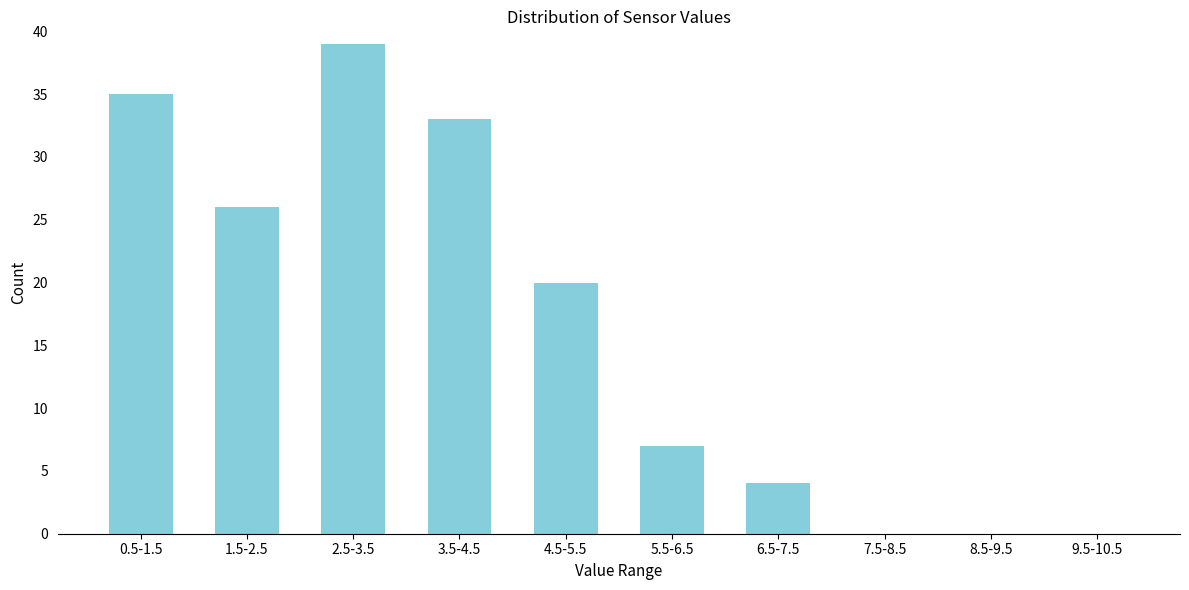

Reading right to left, extract all data points from this chart.

9.5-10.5=0	8.5-9.5=0	7.5-8.5=0	6.5-7.5=4	5.5-6.5=7	4.5-5.5=20	3.5-4.5=33	2.5-3.5=39	1.5-2.5=26	0.5-1.5=35